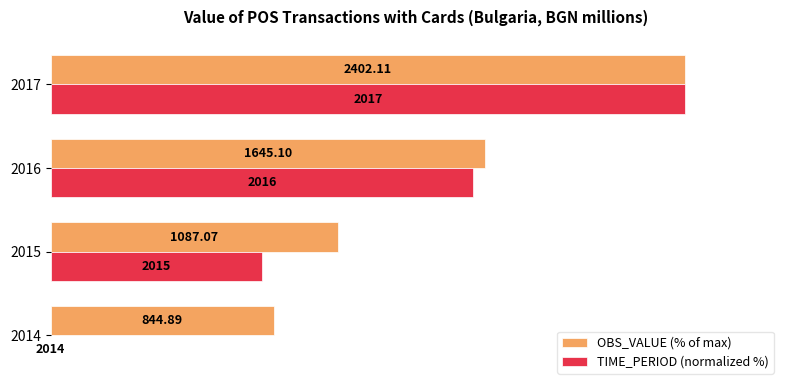

What is the difference between the second highest and second lowest values in the OBS_VALUE (% of max) series?

23.2